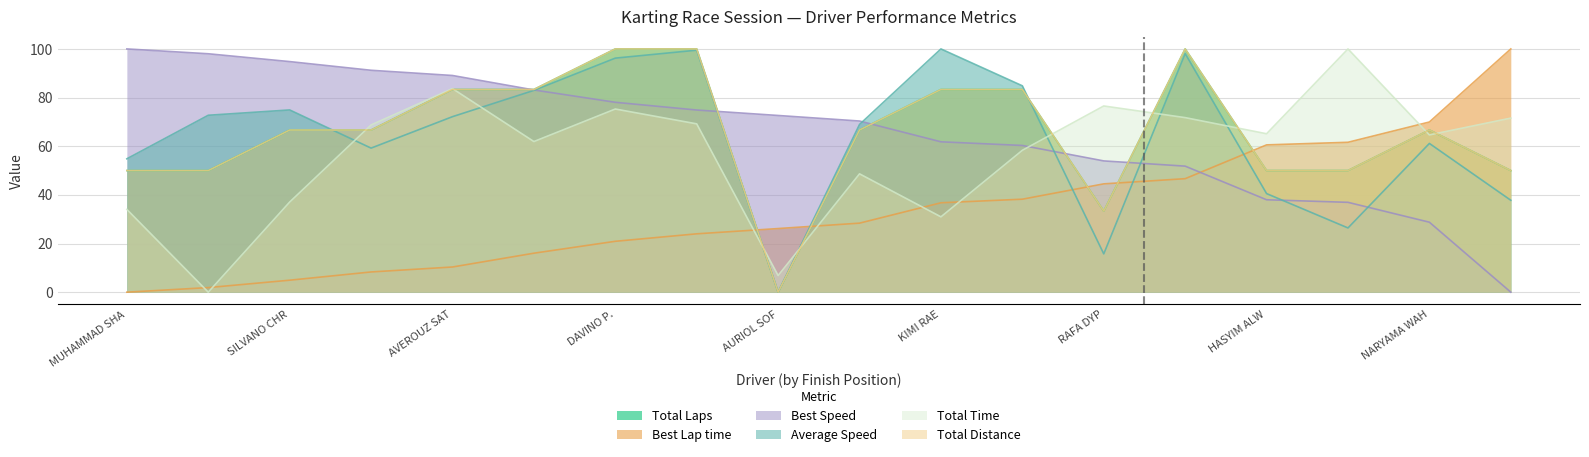

Count the number of categories in the chart.

18